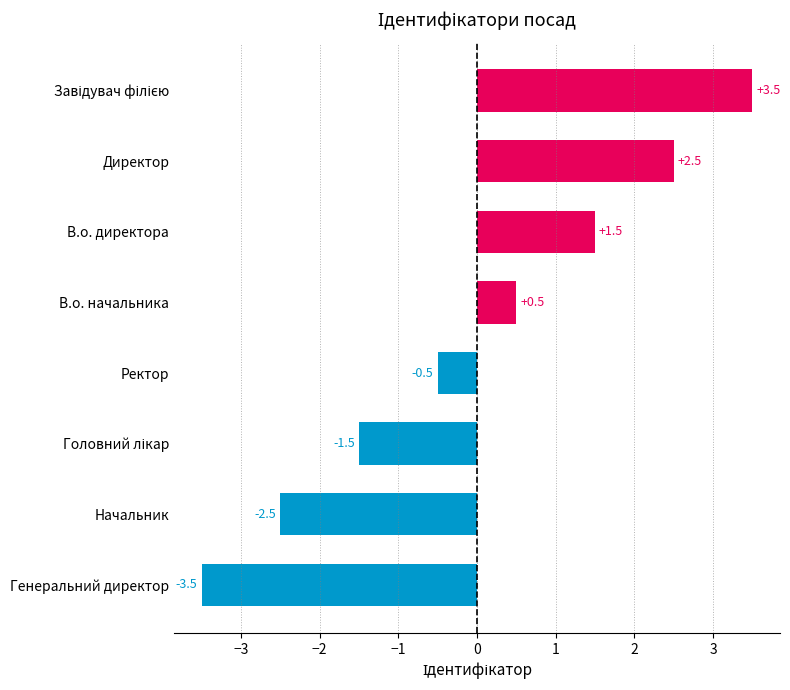

How many series are shown in this chart?

1